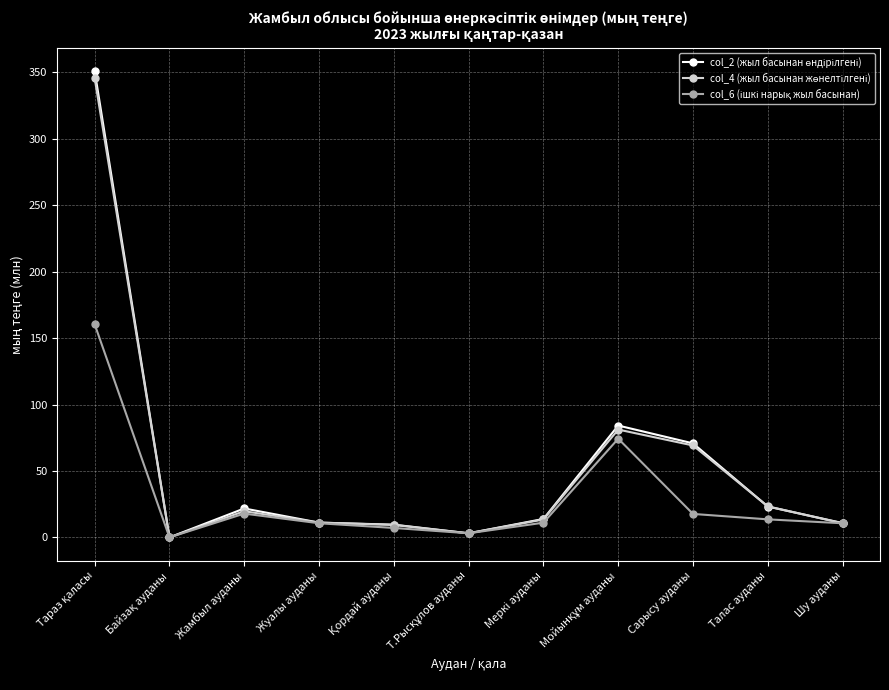

What is the maximum value shown in the chart?

351.1